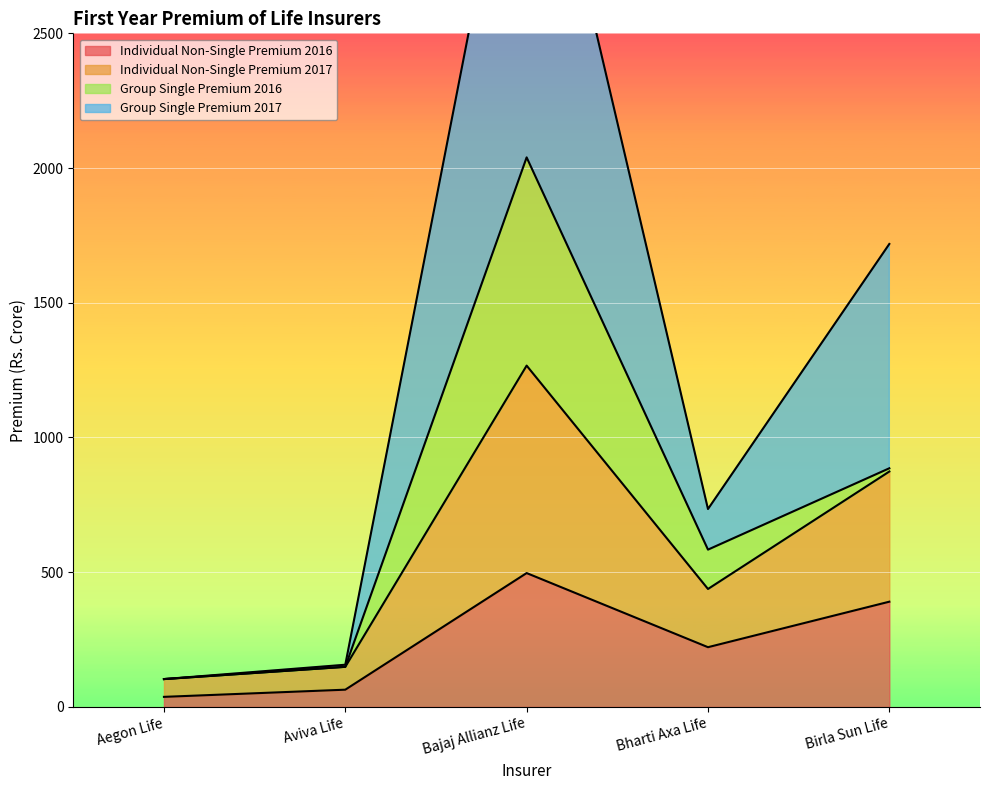

Where is the first local maximum for Group Single Premium 2017?

Bajaj Allianz Life